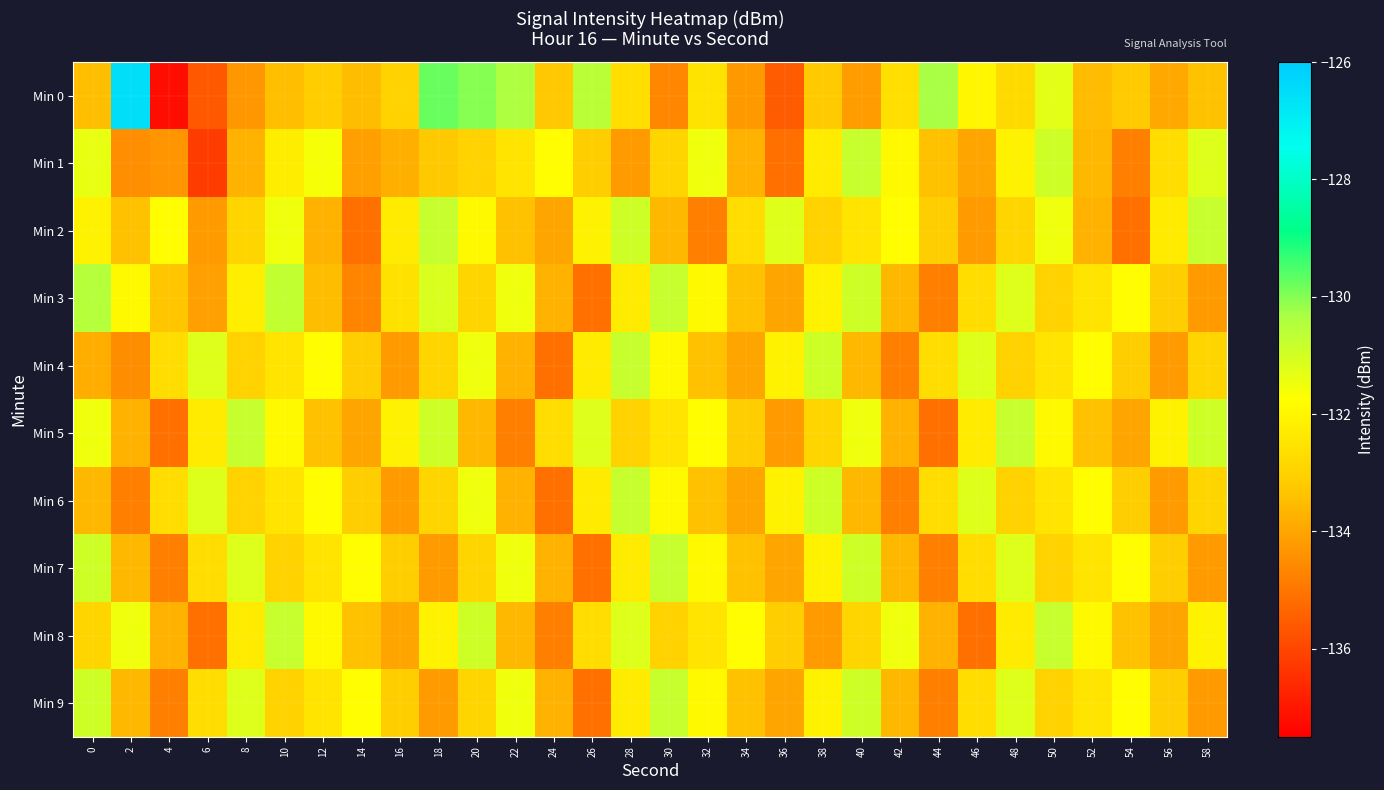

Between 2 and 24, which is larger?

2